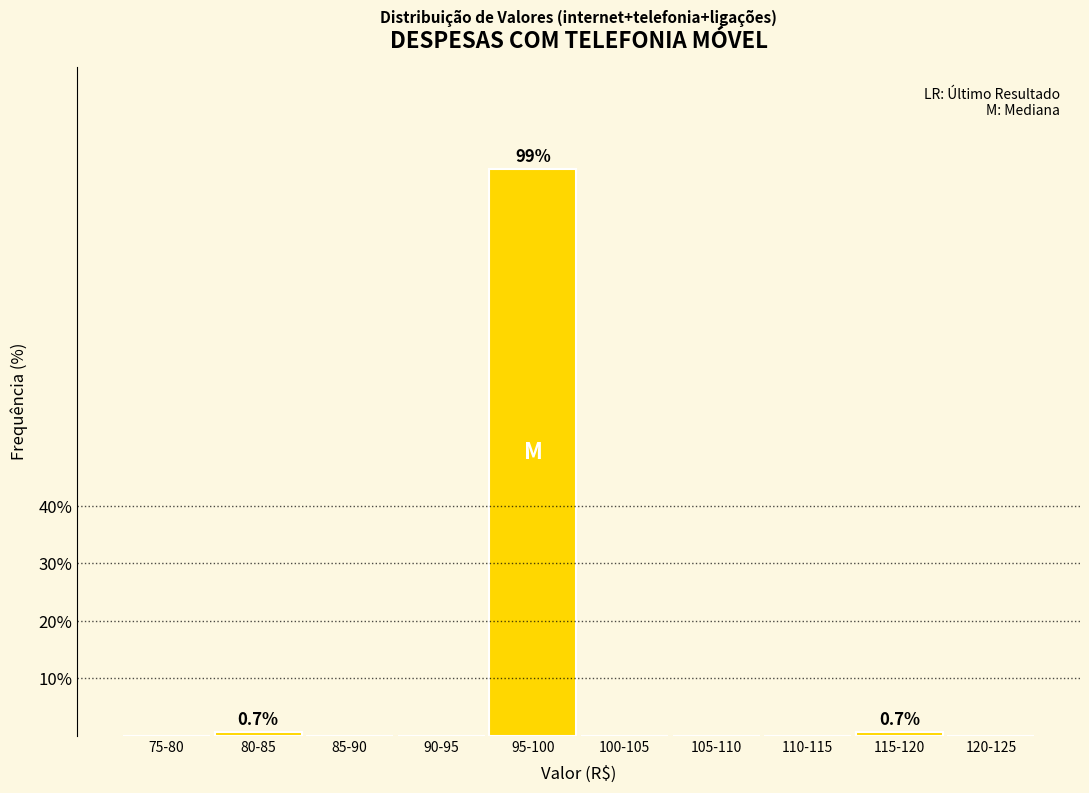

Reading left to right, what are all the values shown in this chart?

75-80=0.0	80-85=0.7	85-90=0.0	90-95=0.0	95-100=98.6	100-105=0.0	105-110=0.0	110-115=0.0	115-120=0.7	120-125=0.0